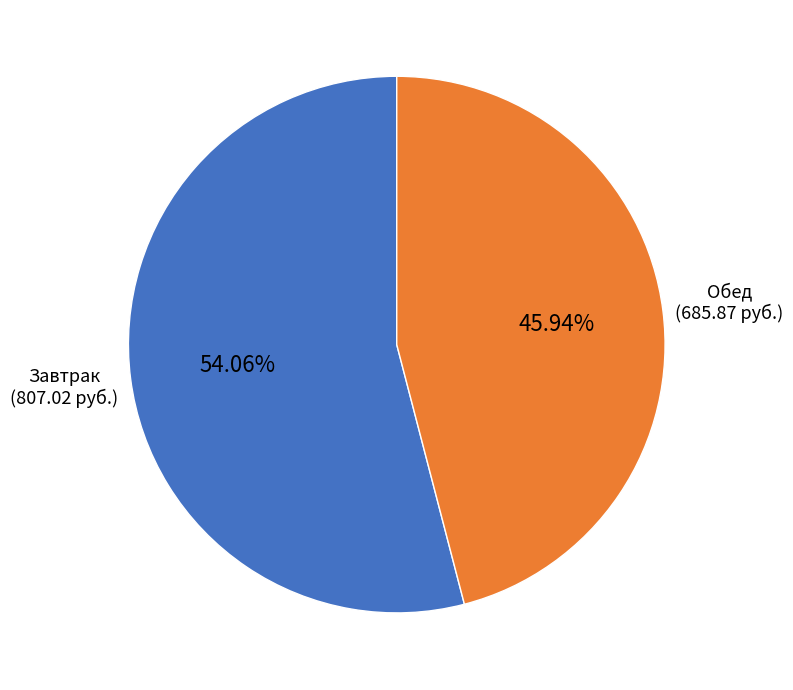

Which slice is the largest?

Завтрак